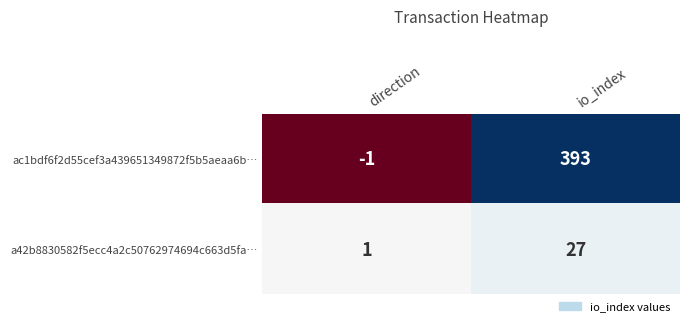

Which category has the highest value across all series?

io_index